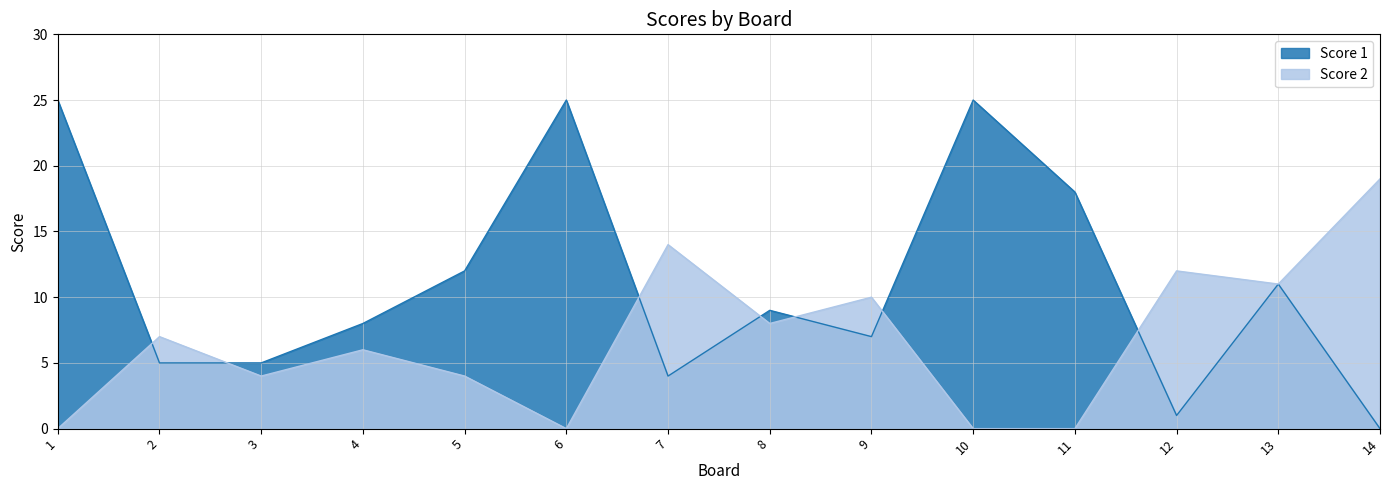

What are all the series names shown in the legend?

Score 1, Score 2